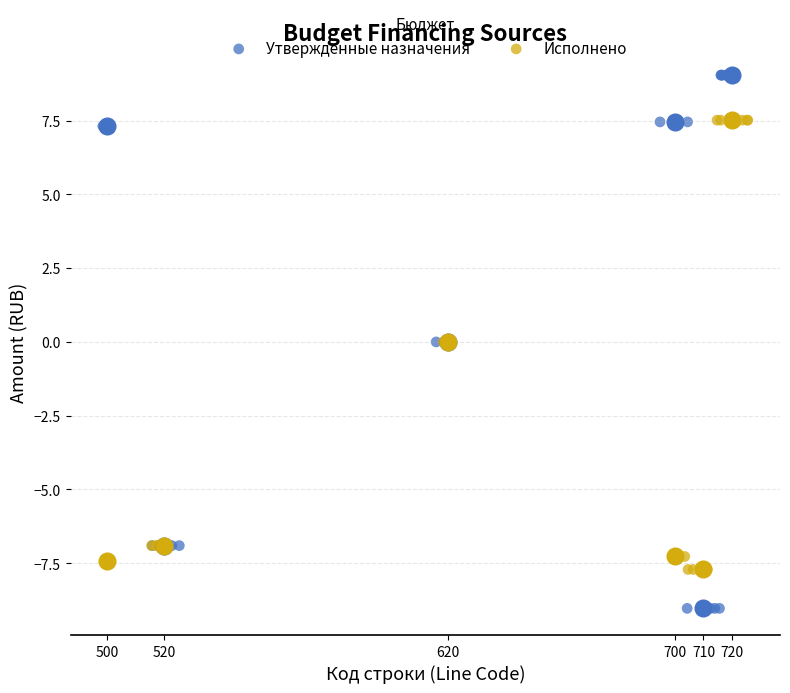

Which series reaches the minimum Y coordinate?

Утвержденные назначения